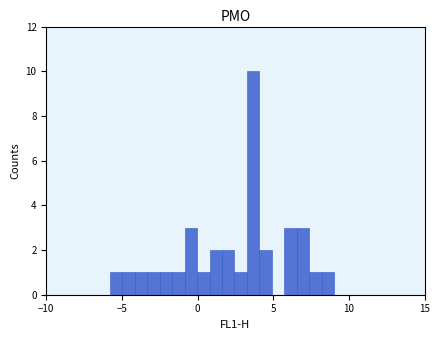

Around what value on the x-axis is the tallest bar? Give the approximate position of its centre, as read against the axis.

3.5